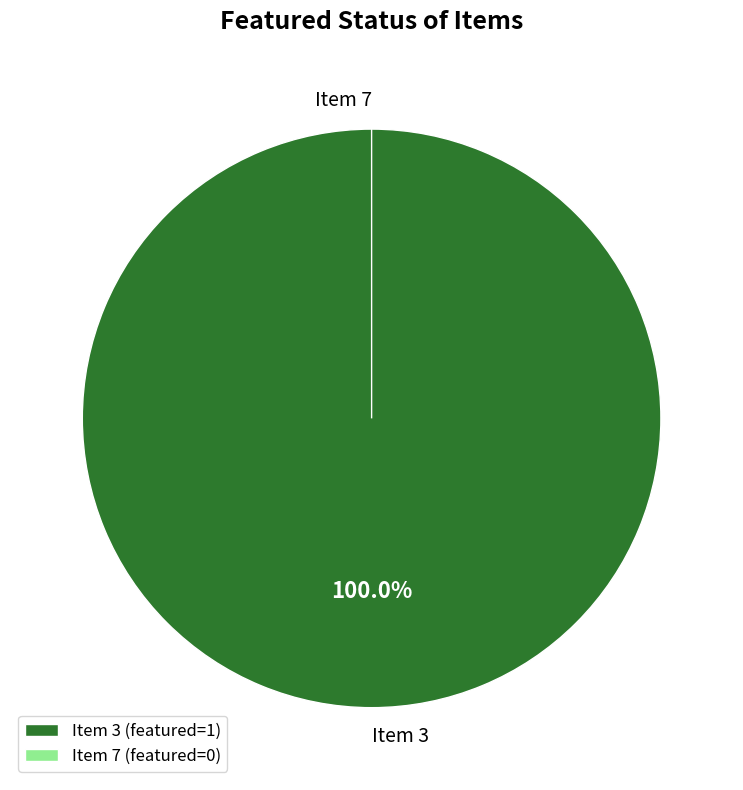

Rank the categories by value from highest to lowest.

Item 3, Item 7